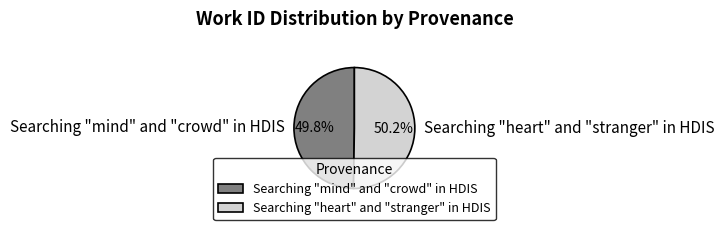

To the nearest percent, what percentage of the pie is Searching "mind" and "crowd" in HDIS?

50%